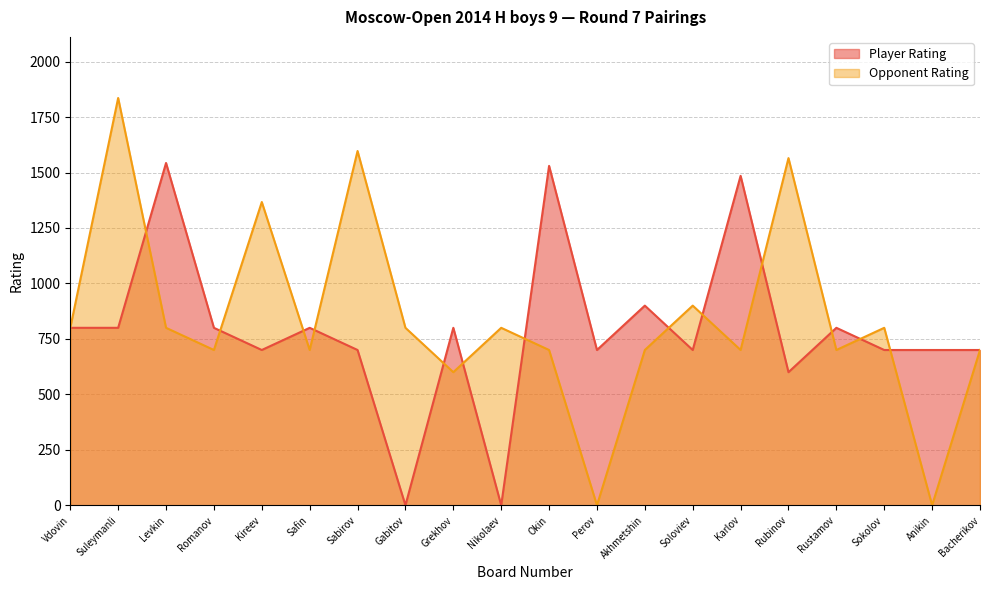

True or false: Player Rating has a value of 1485 at Karlov.

True